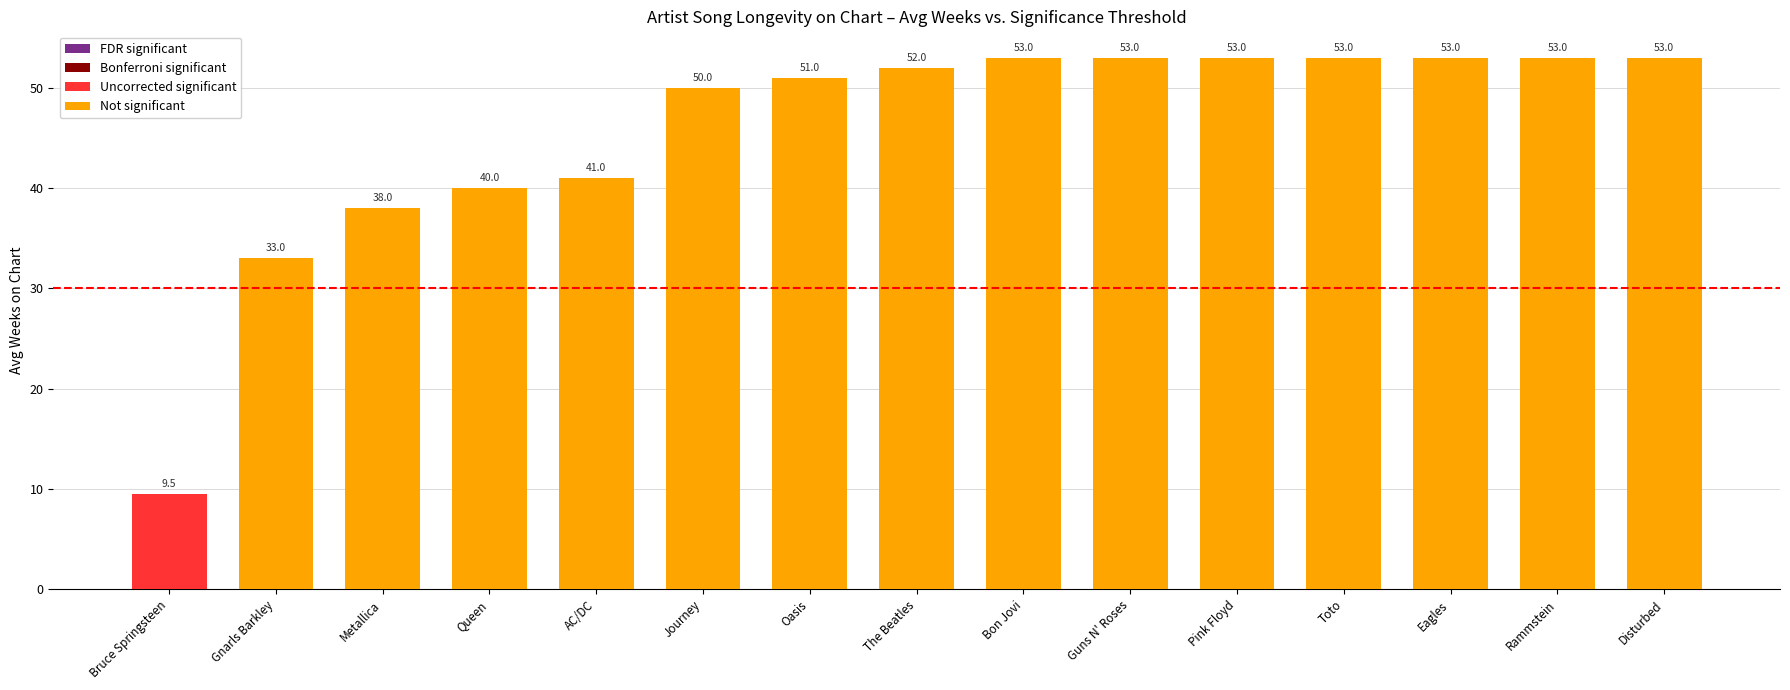

What is the ratio of the value at Disturbed to the value at Bruce Springsteen?

5.6